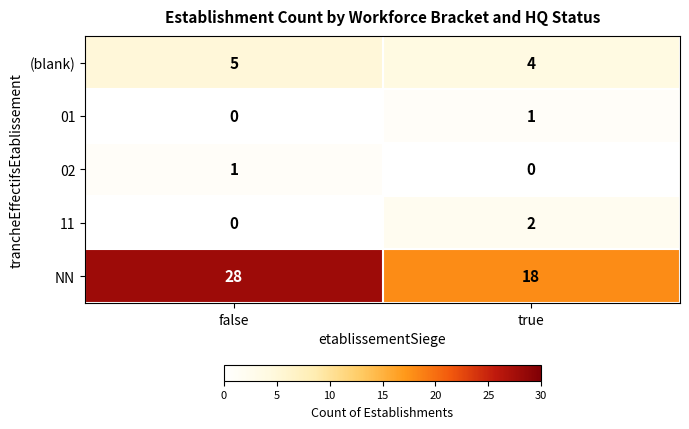

At which category does the chart reach its peak across all series?

false